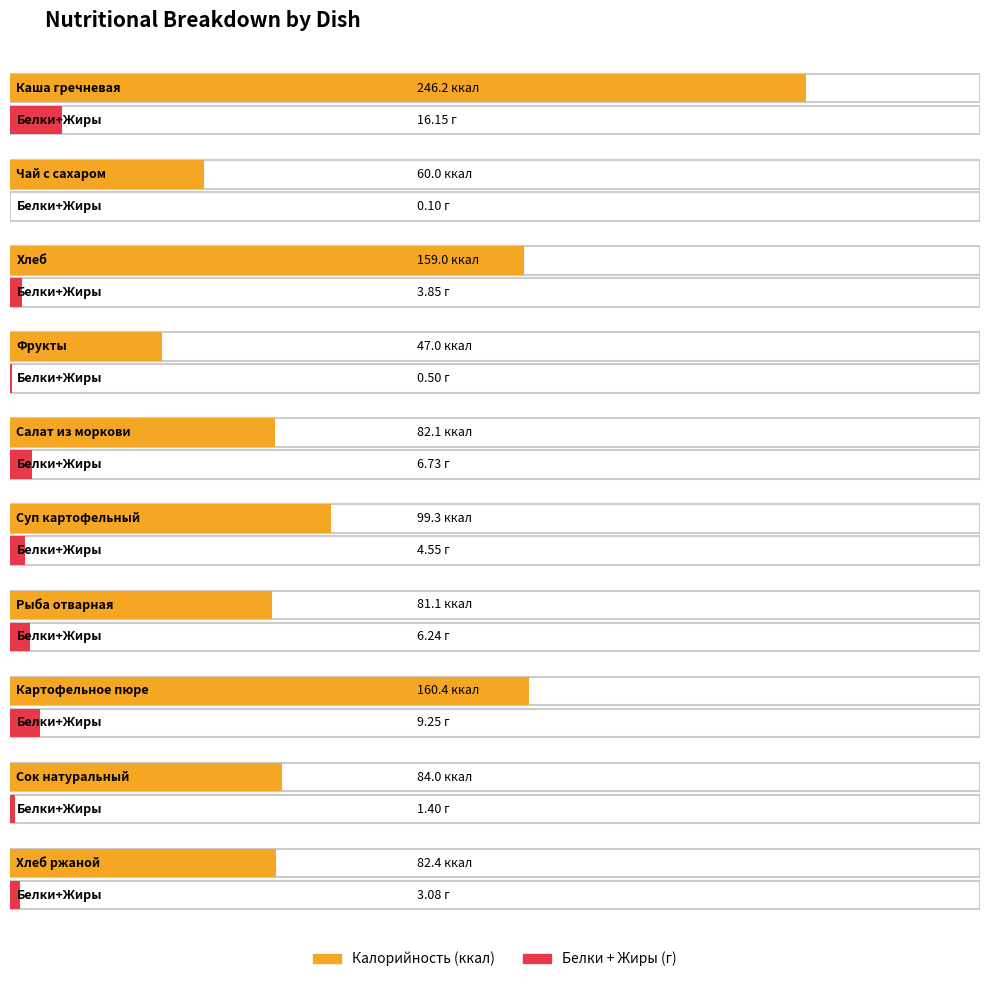

Which category has the highest value across all series?

Каша гречневая